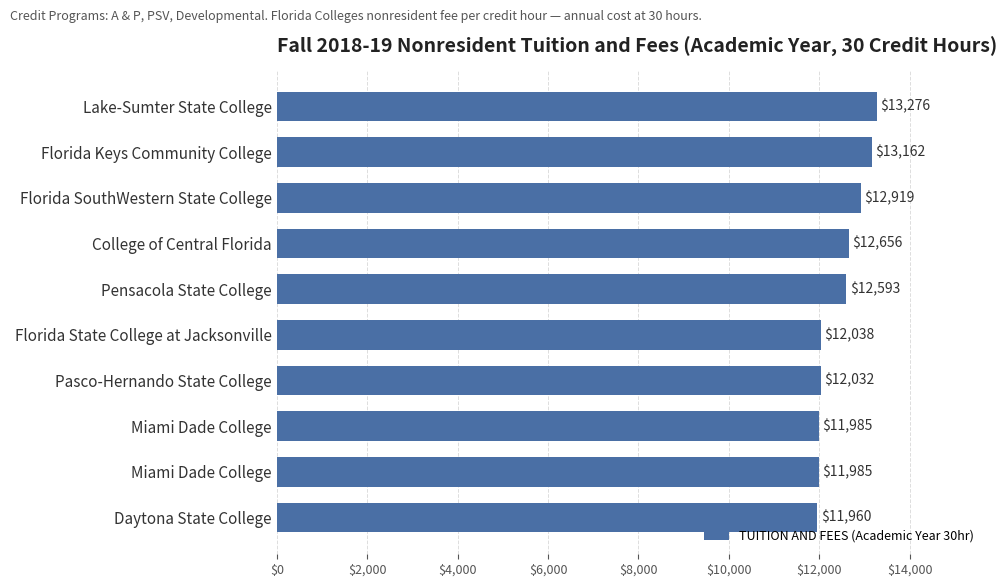

What is the smallest value displayed?

11959.5